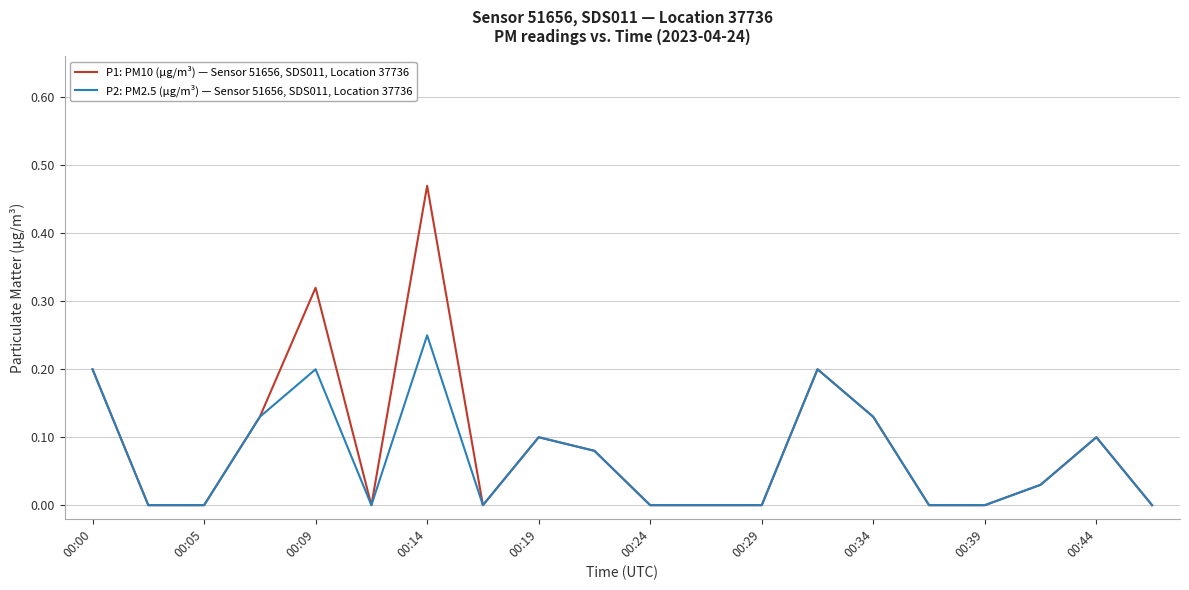

Which series has the largest range (max minus min)?

P1: PM10 (µg/m³) — Sensor 51656, SDS011, Location 37736